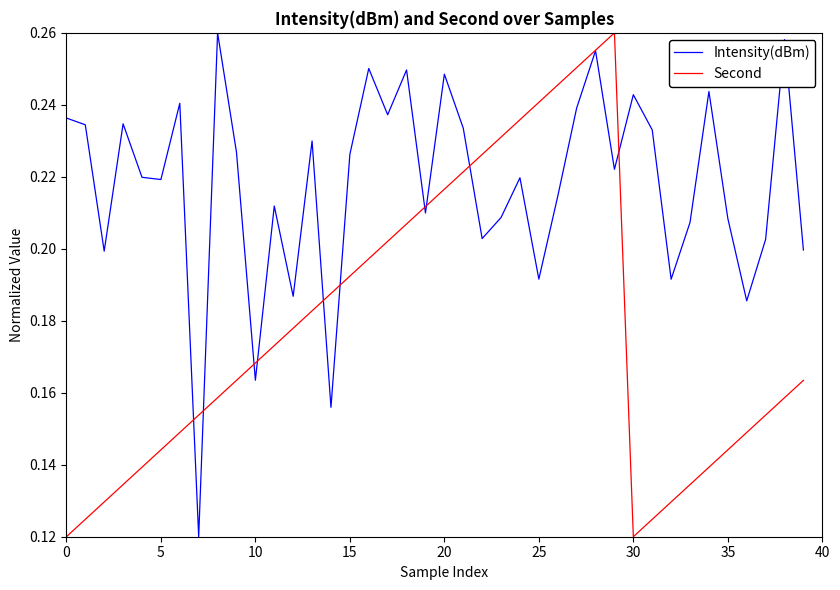

Rank the series by their average value, from lowest to highest.

Second, Intensity(dBm)